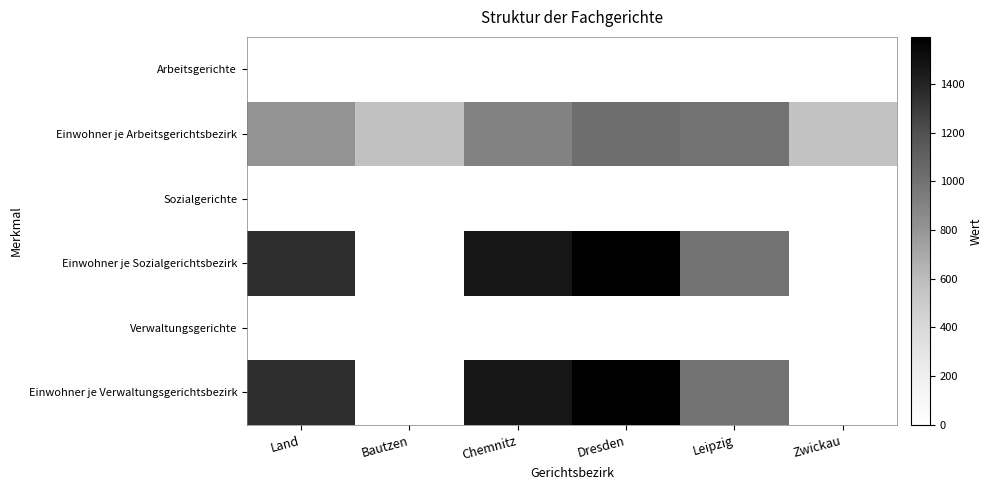

Which series changed the most between Dresden and Zwickau?

Einwohner je Sozialgerichtsbezirk